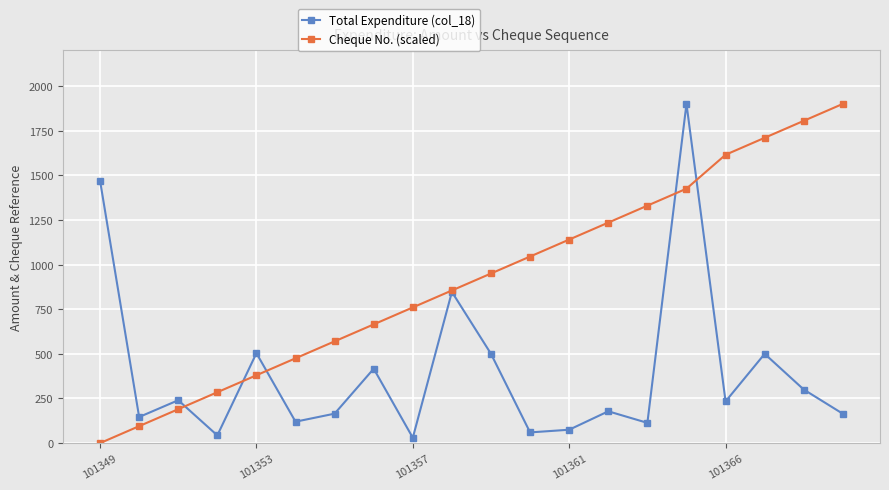

Which series has the largest total across all categories?

Cheque No. (scaled)